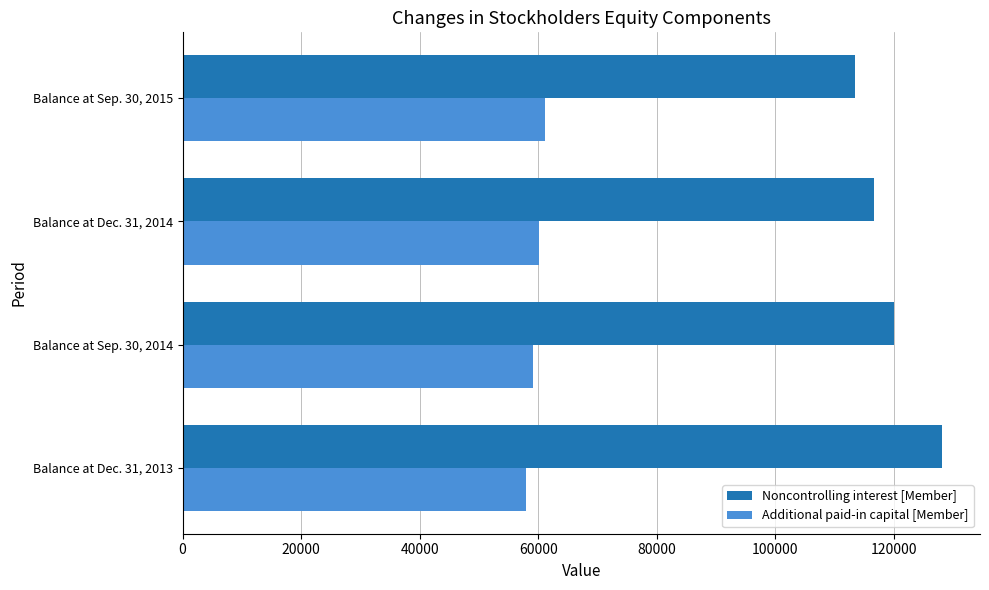

Where is Noncontrolling interest [Member] nearest to the value 120803?

Balance at Sep. 30, 2014